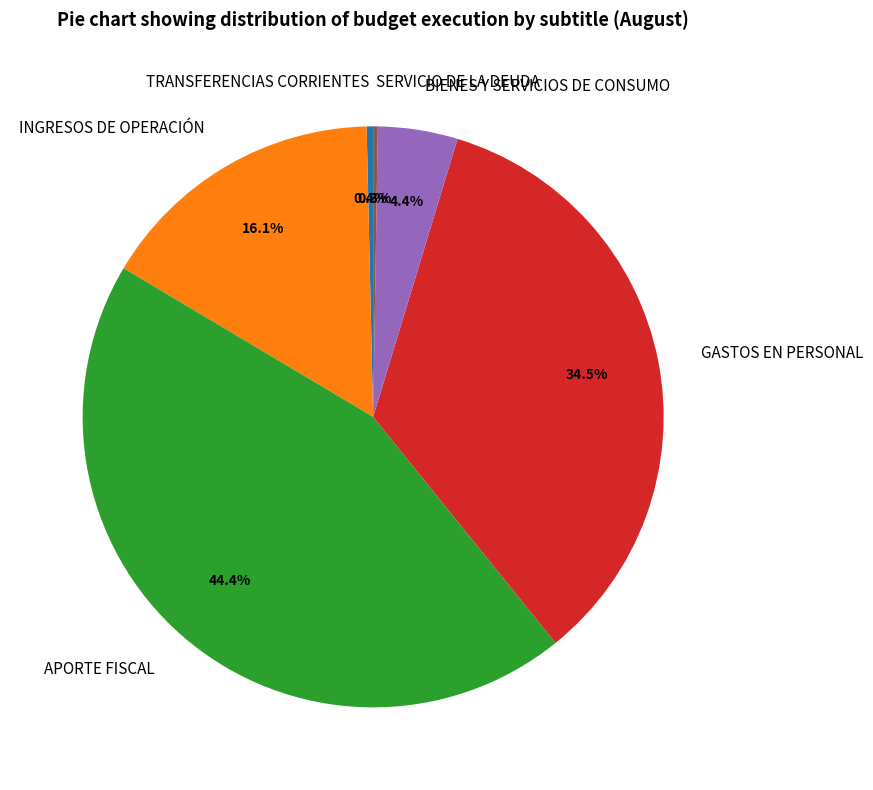

Approximately how many times larger is the value at INGRESOS DE OPERACIÓN compared to GASTOS EN PERSONAL?

0.5